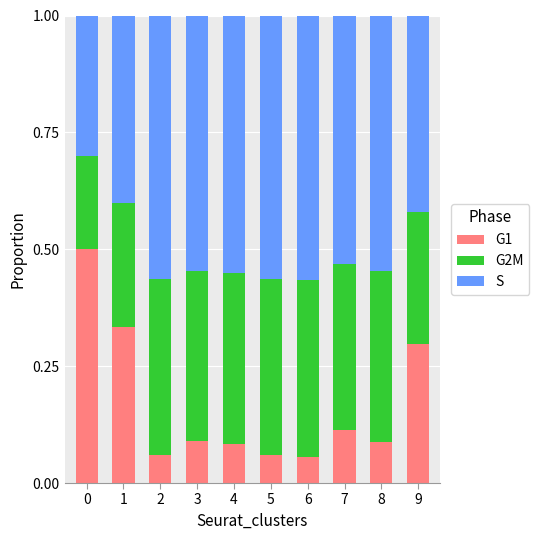

Count the G1 values in the range 0 to 1.

10